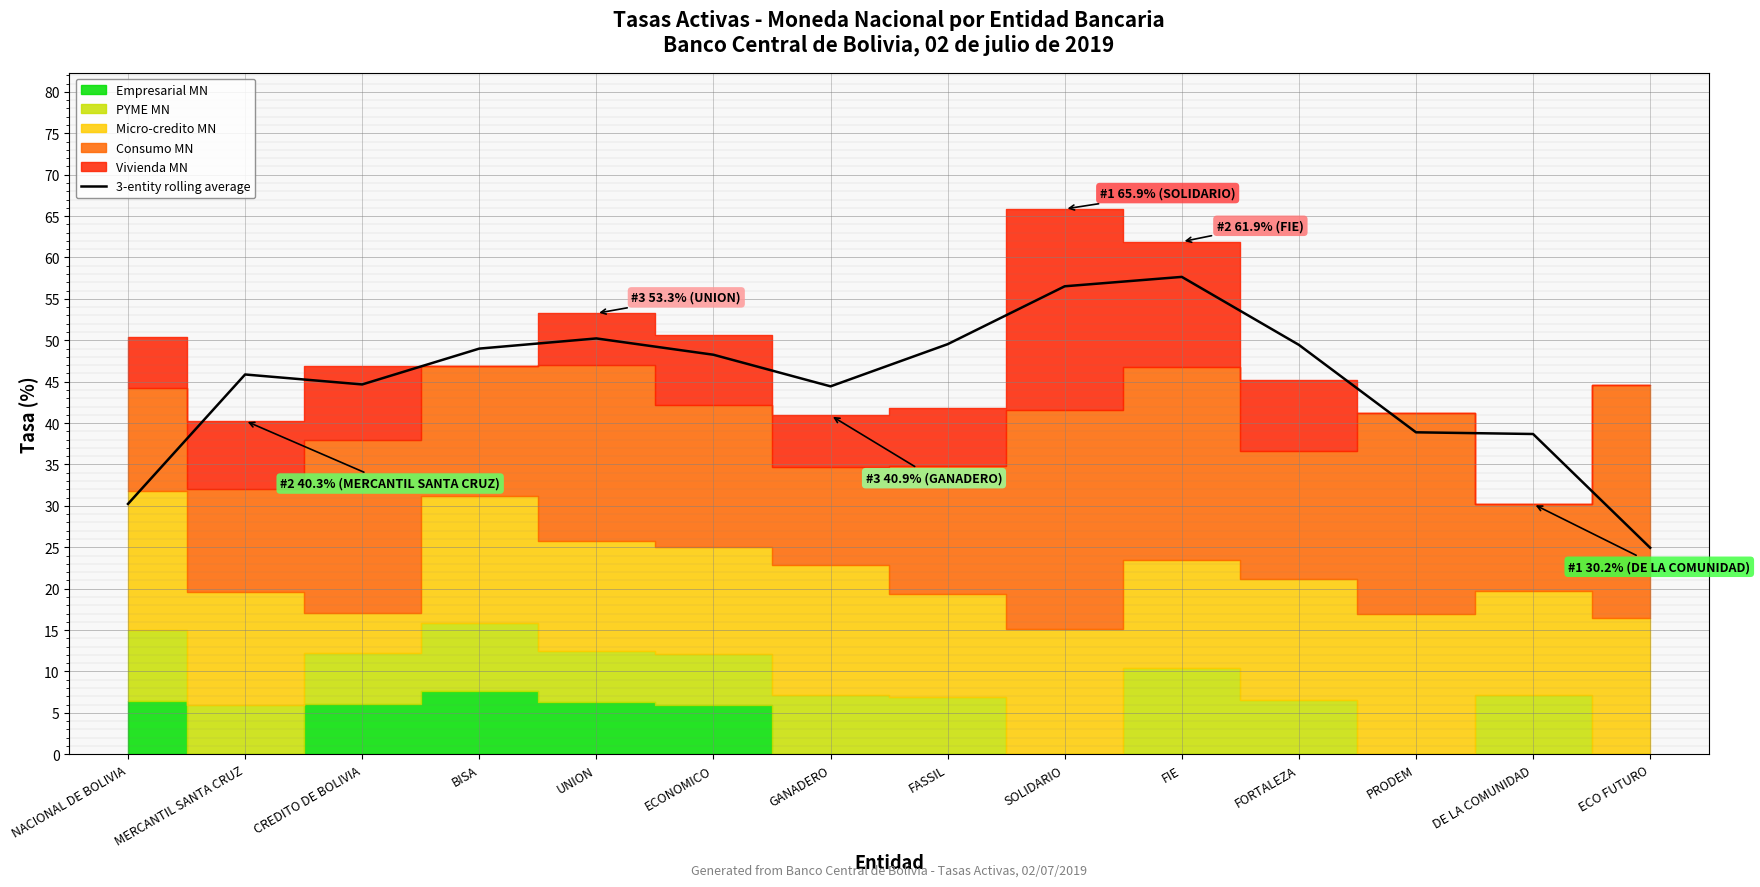

Where is the first local minimum?

CREDITO DE BOLIVIA